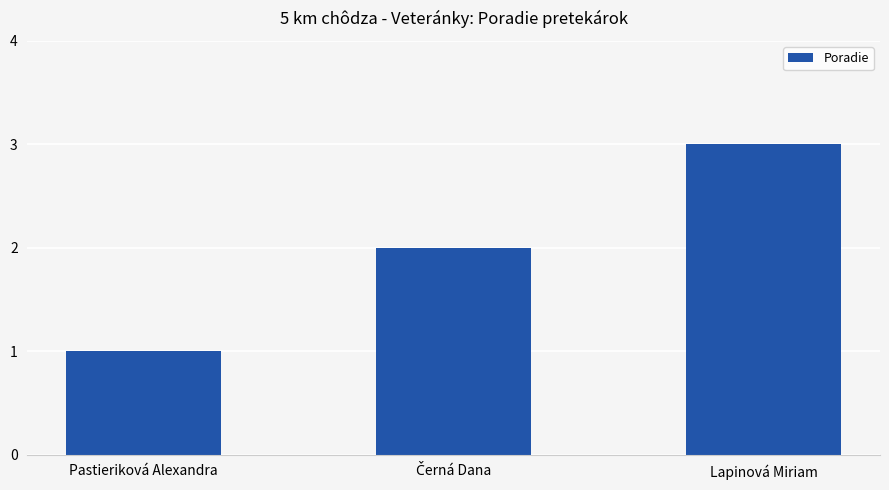

What is the average value?

2